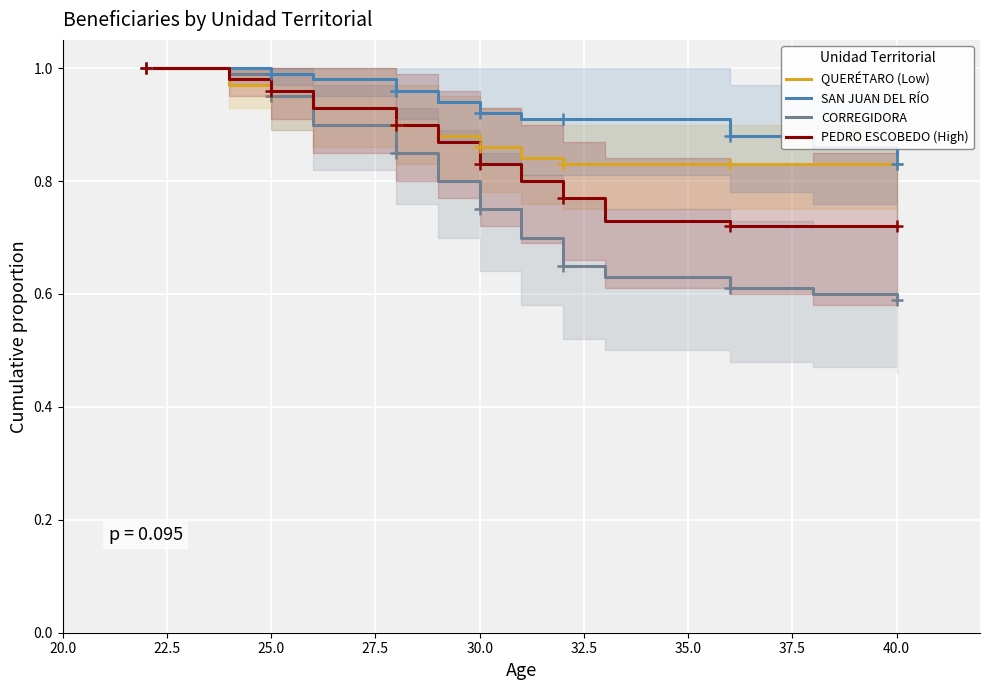

True or false: CORREGIDORA has a value of 0.3 at 40.0.

False